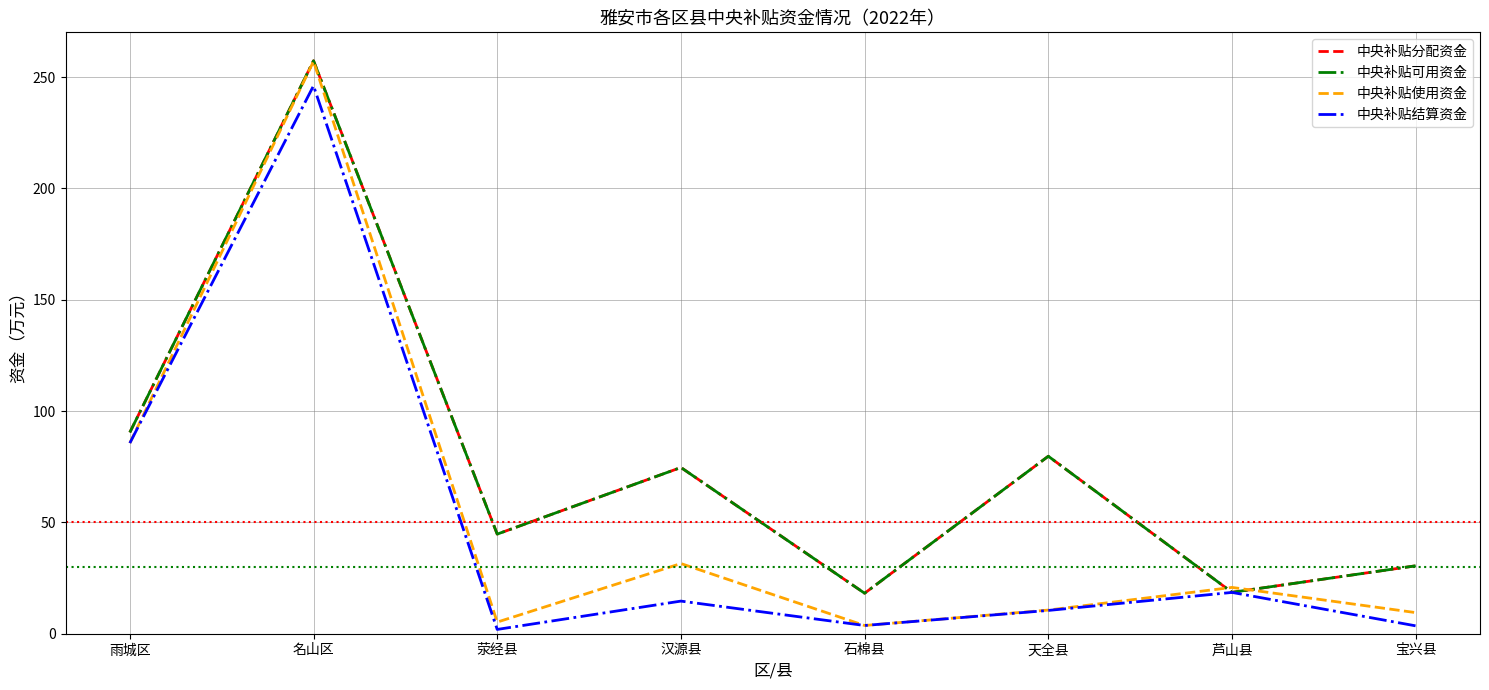

At which label does 中央补贴使用资金 reach its peak?

名山区